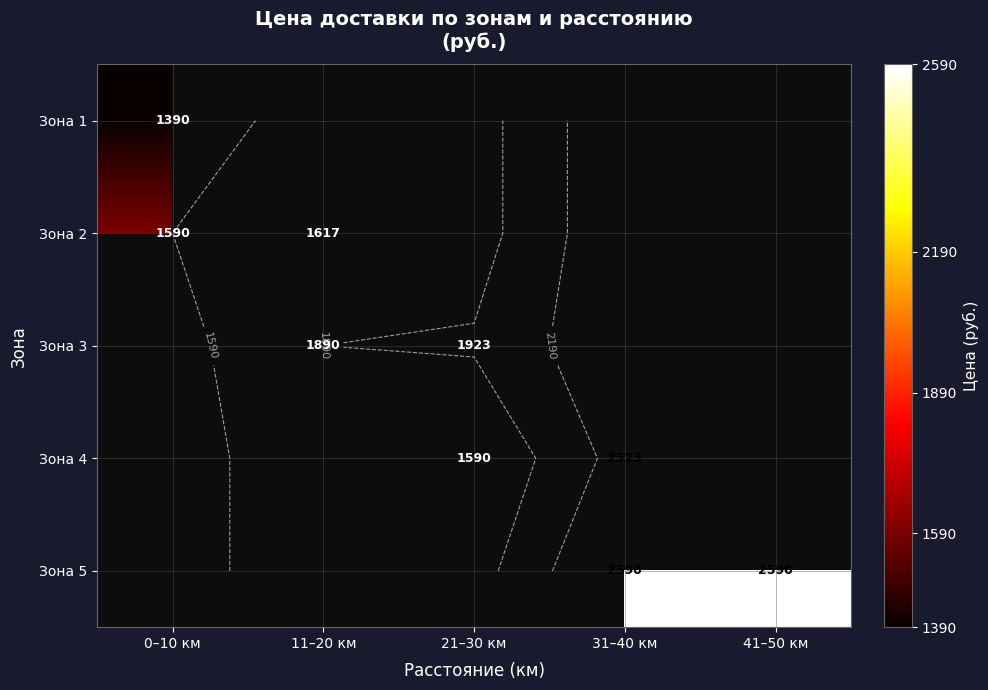

How many values in the Зона 3 series are below 1923?

1